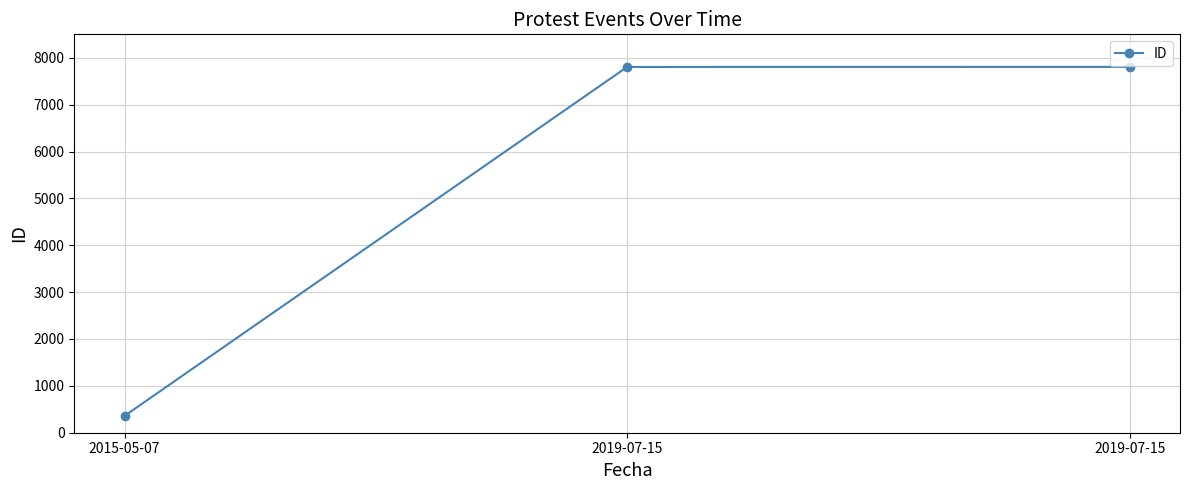

What is the minimum value shown in the chart?

359